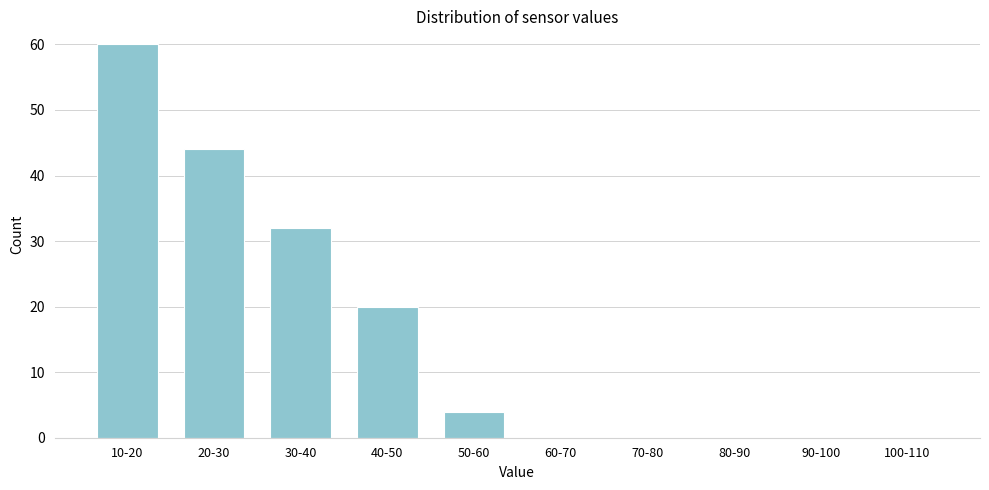

Reading left to right, transcribe all the data shown in this chart.

10-20=60	20-30=44	30-40=32	40-50=20	50-60=4	60-70=0	70-80=0	80-90=0	90-100=0	100-110=0